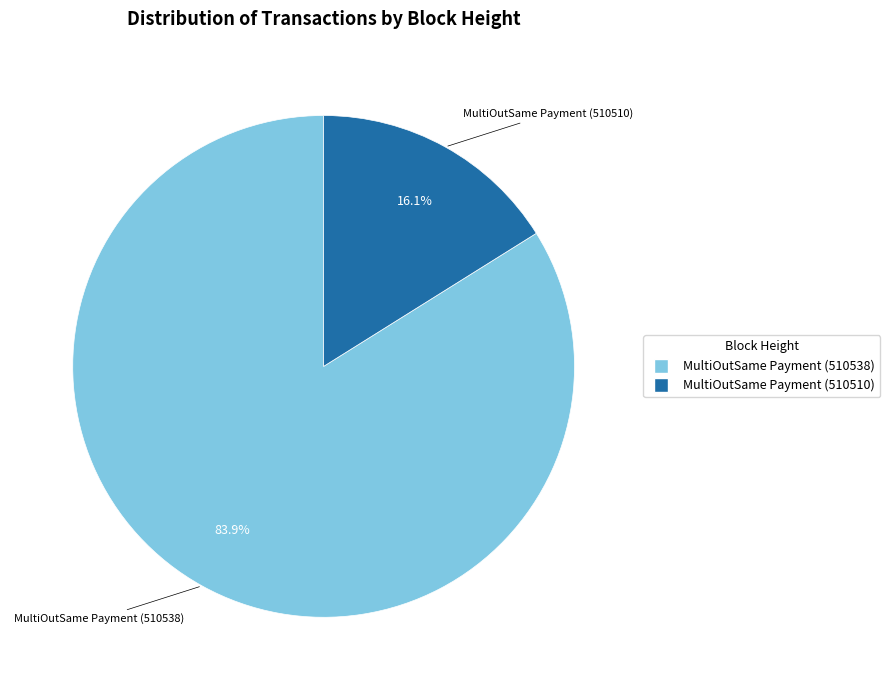

Which category has the smallest portion of the pie?

MultiOutSame Payment (510510)